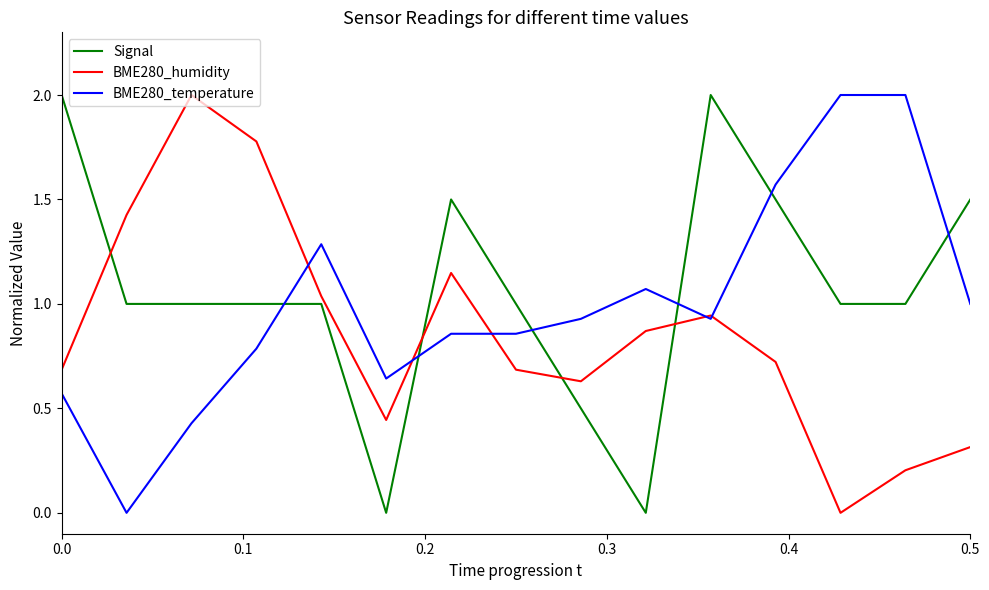

True or false: BME280_temperature and Signal intersect in this chart.

True